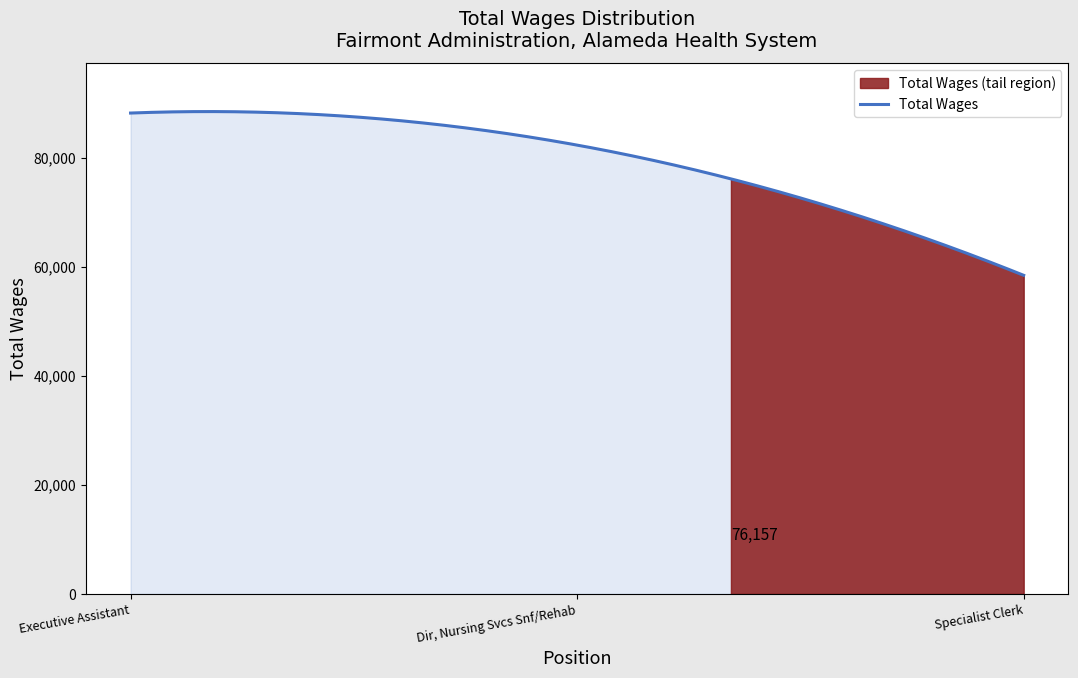

How many data points does each series have?

3